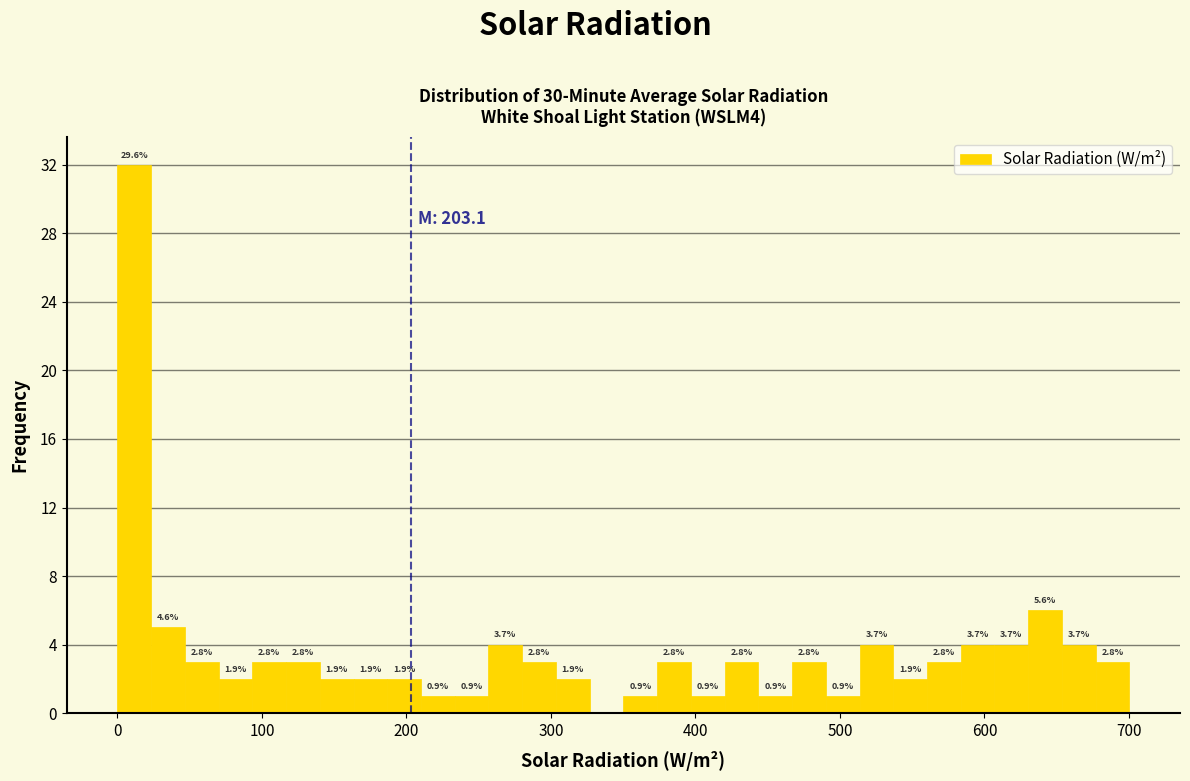

Around what value on the x-axis is the tallest bar? Give the approximate position of its centre, as read against the axis.

10